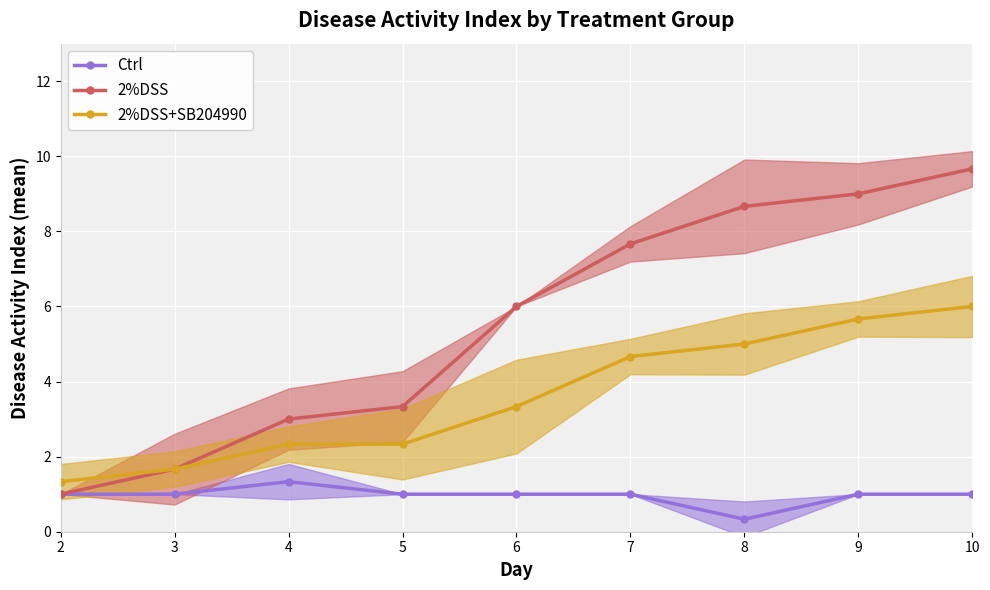

What is the value of the 2%DSS point at the 5th from the left?

6.0